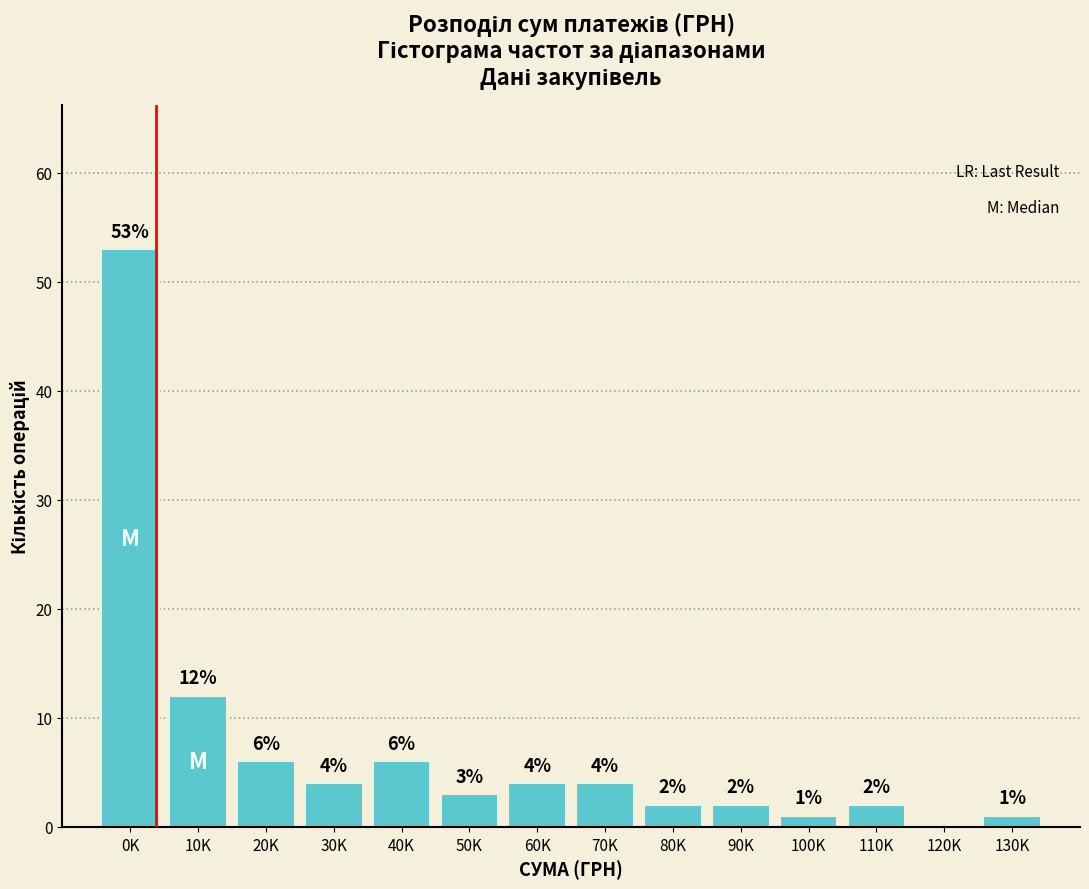

Reading left to right, what are all the values shown in this chart?

0K=53	10K=12	20K=6	30K=4	40K=6	50K=3	60K=4	70K=4	80K=2	90K=2	100K=1	110K=2	120K=0	130K=1